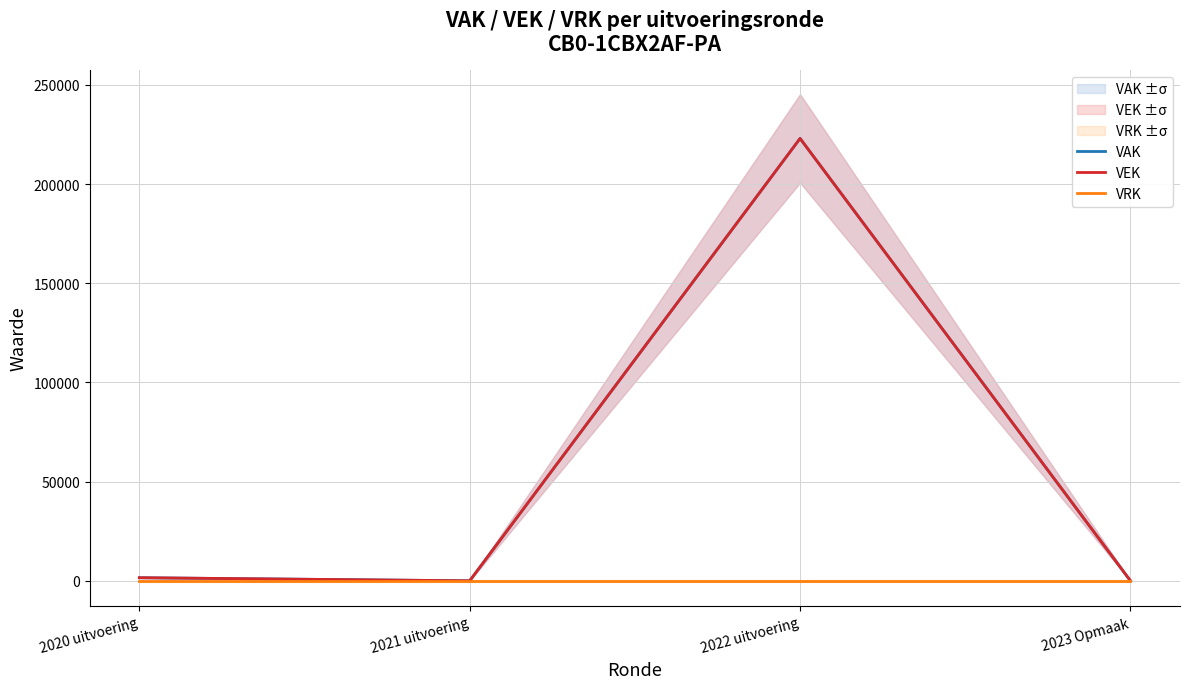

What are all the series names shown in the legend?

VAK, VEK, VRK